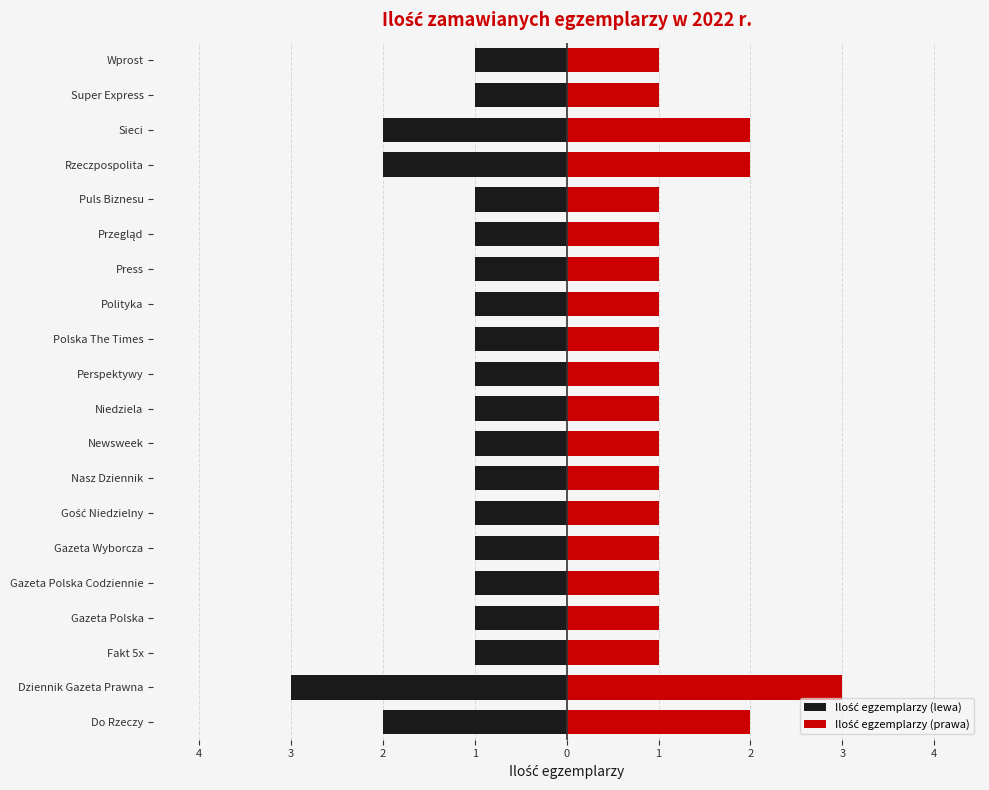

The value of Ilość egzemplarzy (prawa) at Polska The Times is 1. True or false?

False